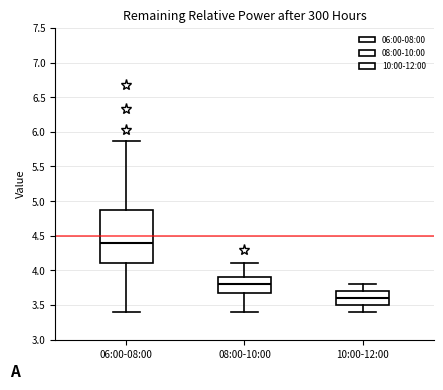

Reading left to right, transcribe this box plot: for each box, give where its median line is, the range the box spans, and where its two whiskers end, as read against the y-axis. The values are not printed on the chart, so give them approximately, as read against the axis.

06:00-08:00: median 4.40, box 4.10 to 4.85, whiskers 3.40 to 5.85
08:00-10:00: median 3.80, box 3.70 to 3.90, whiskers 3.40 to 4.10
10:00-12:00: median 3.60, box 3.50 to 3.70, whiskers 3.40 to 3.80